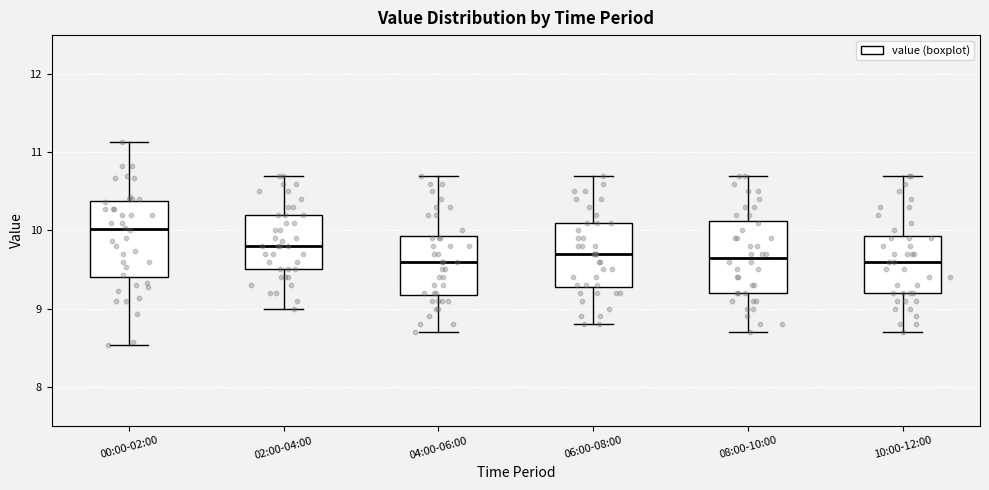

Reading left to right, transcribe this box plot: for each box, give where its median line is, the range the box spans, and where its two whiskers end, as read against the y-axis. The values are not printed on the chart, so give them approximately, as read against the axis.

00:00-02:00: median 10.0, box 9.4 to 10.4, whiskers 8.5 to 11.1
02:00-04:00: median 9.8, box 9.5 to 10.2, whiskers 9.0 to 10.7
04:00-06:00: median 9.6, box 9.2 to 9.9, whiskers 8.7 to 10.7
06:00-08:00: median 9.7, box 9.3 to 10.1, whiskers 8.8 to 10.7
08:00-10:00: median 9.7, box 9.2 to 10.1, whiskers 8.7 to 10.7
10:00-12:00: median 9.6, box 9.2 to 9.9, whiskers 8.7 to 10.7